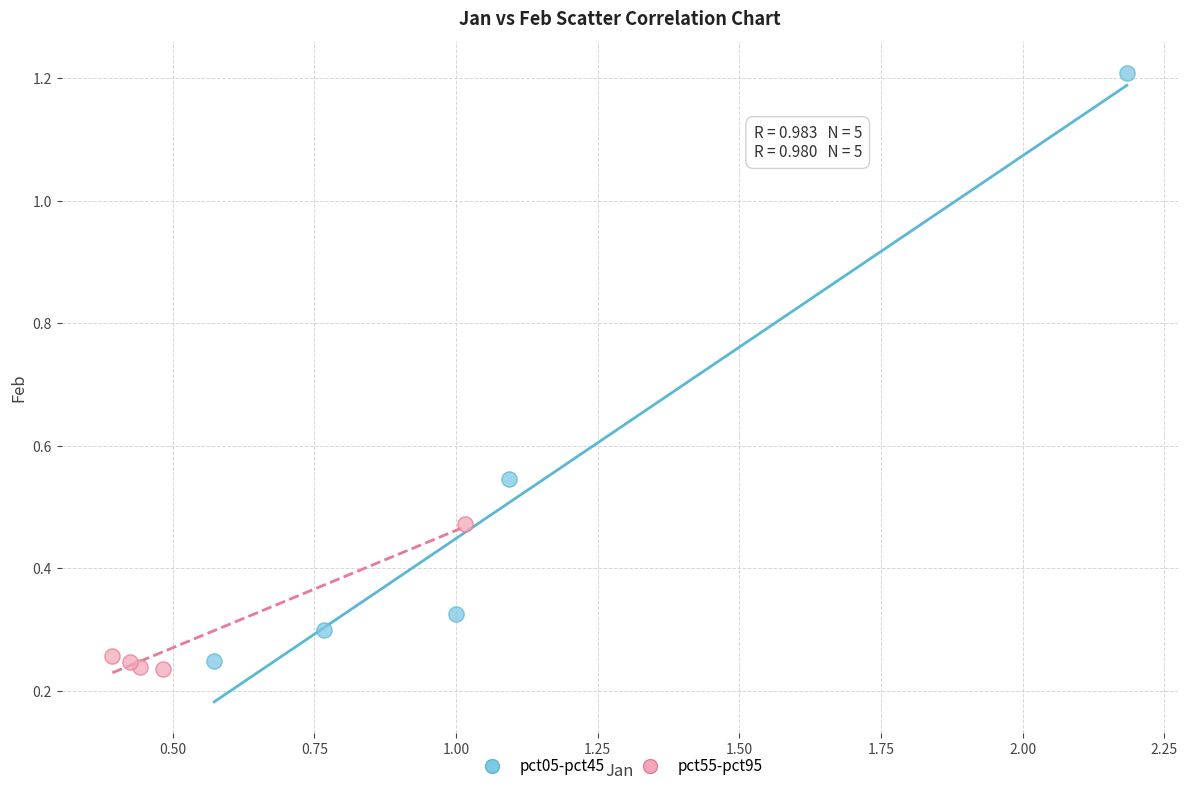

Which series has the largest Y range (max minus min)?

pct05-pct45